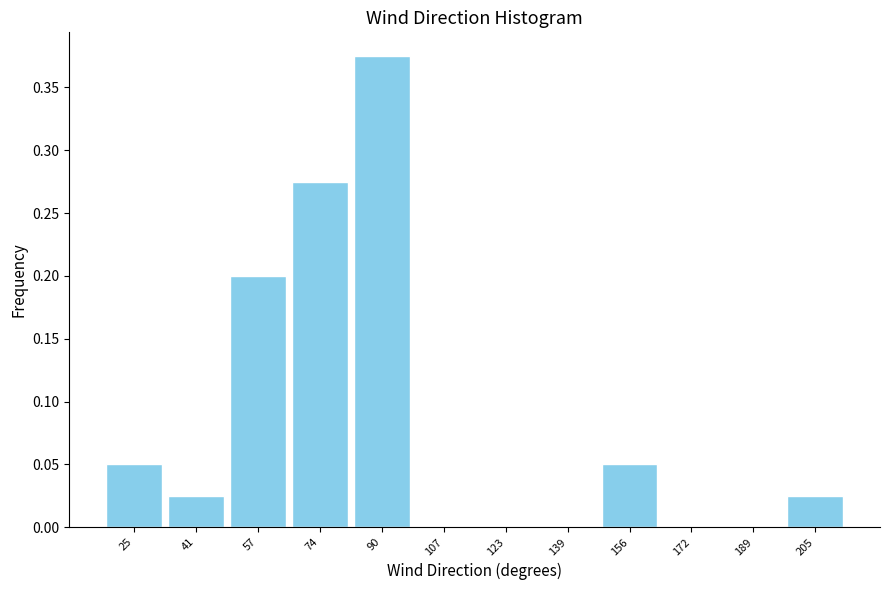

What is the sum of all values?

1.0